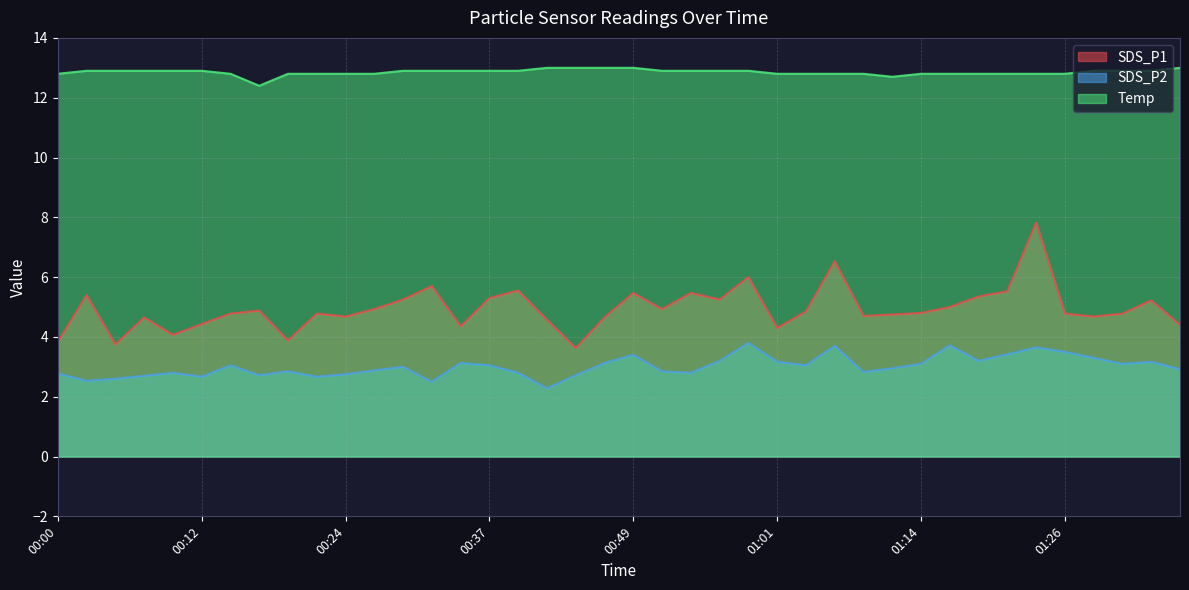

What is the value of the SDS_P2 point at the 9th from the left?

2.9